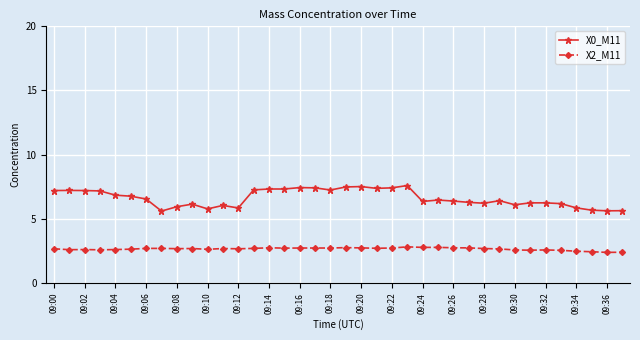

List the series in order of their peak value, lowest first.

X2_M11, X0_M11